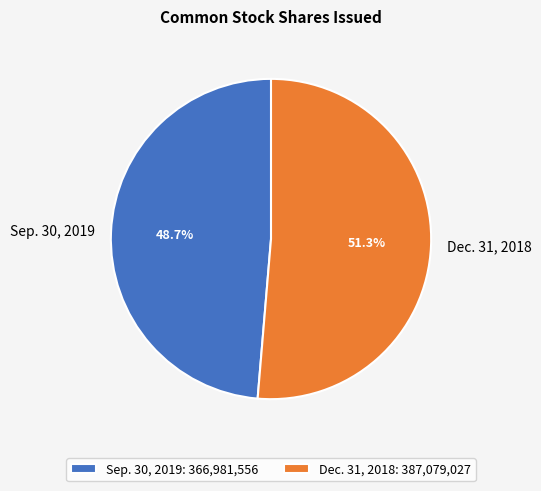

To the nearest percent, what percentage of the pie is Dec. 31, 2018?

51%